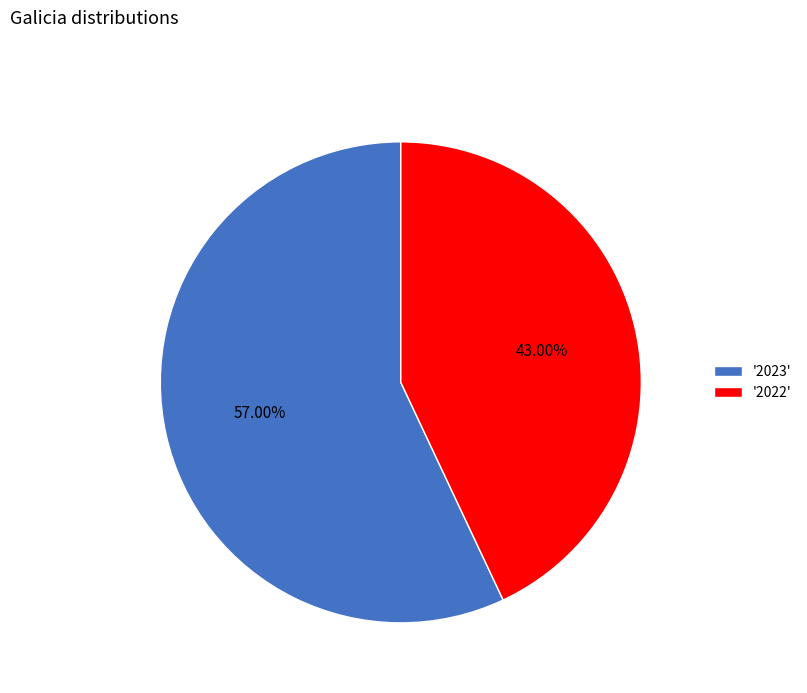

To the nearest percent, what is the difference between the largest and smallest slice percentages?

14%